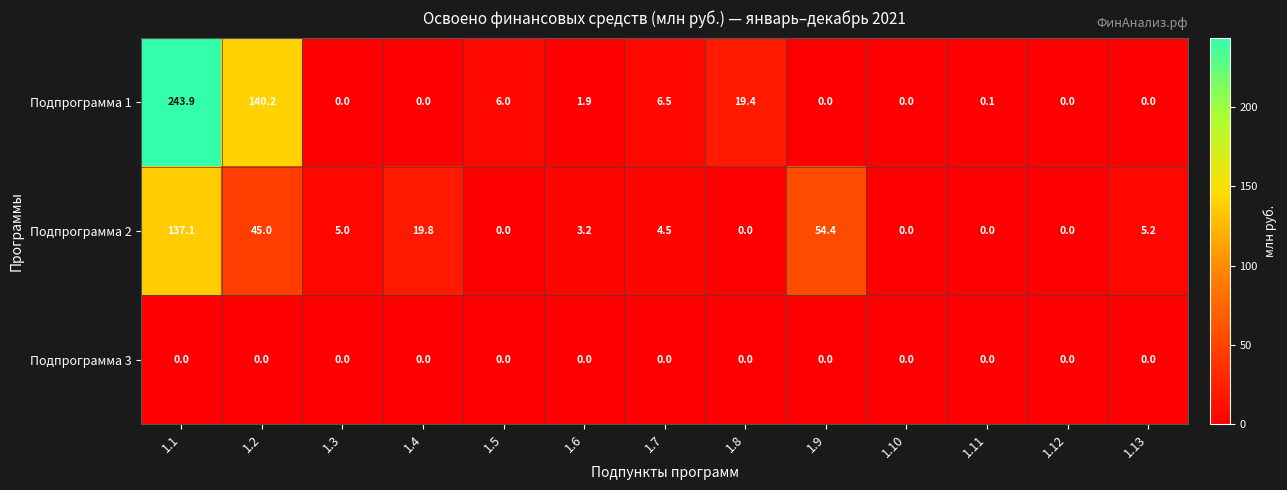

How many series are shown in this chart?

3